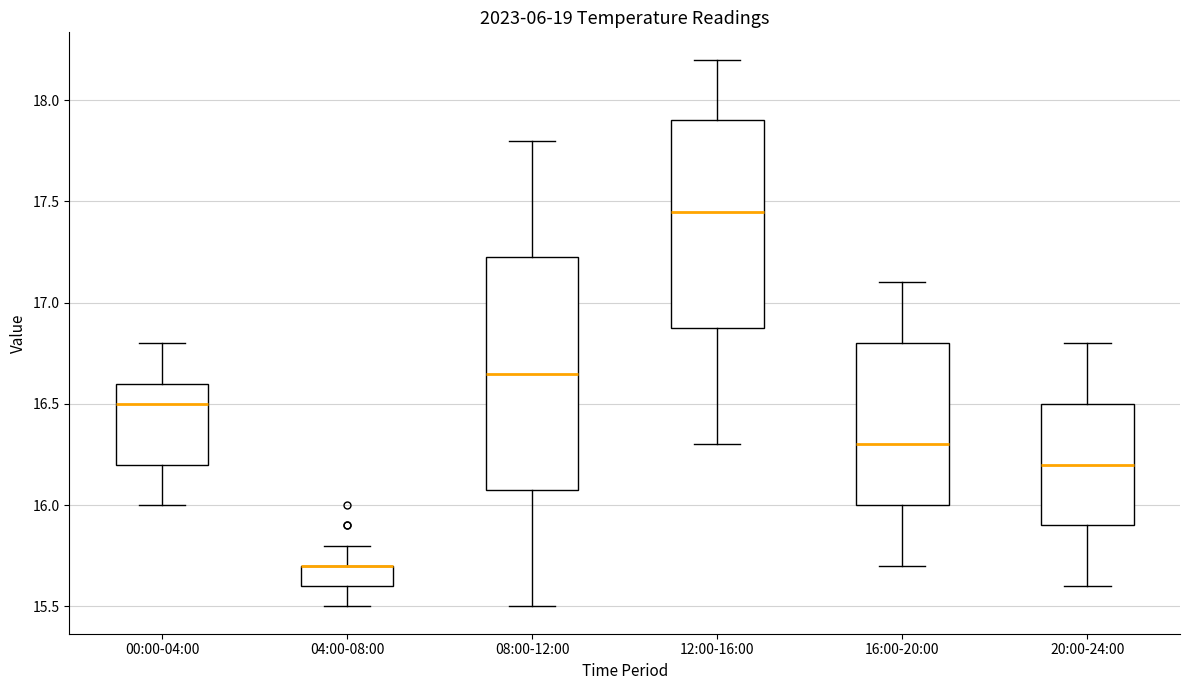

Reading left to right, transcribe this box plot: for each box, give where its median line is, the range the box spans, and where its two whiskers end, as read against the y-axis. The values are not printed on the chart, so give them approximately, as read against the axis.

00:00-04:00: median 16.50, box 16.20 to 16.60, whiskers 16.00 to 16.80
04:00-08:00: median 15.70 (drawn on the box's upper edge), box 15.60 to 15.70, whiskers 15.50 to 15.80
08:00-12:00: median 16.65, box 16.10 to 17.25, whiskers 15.50 to 17.80
12:00-16:00: median 17.45, box 16.90 to 17.90, whiskers 16.30 to 18.20
16:00-20:00: median 16.30, box 16.00 to 16.80, whiskers 15.70 to 17.10
20:00-24:00: median 16.20, box 15.90 to 16.50, whiskers 15.60 to 16.80